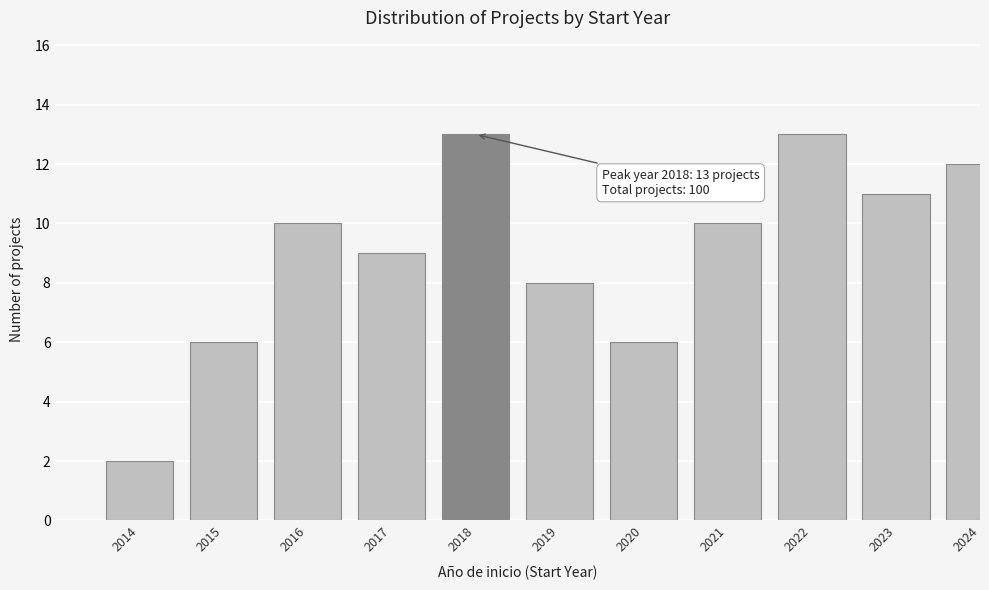

Reading left to right, transcribe all the data shown in this chart.

2	6	10	9	13	8	6	10	13	11	12